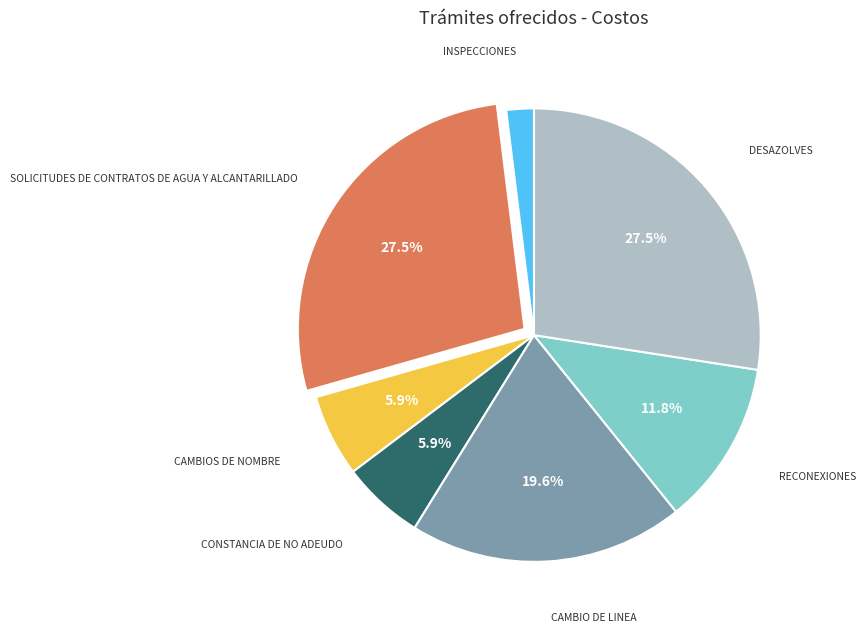

Does any single category account for the majority?

No